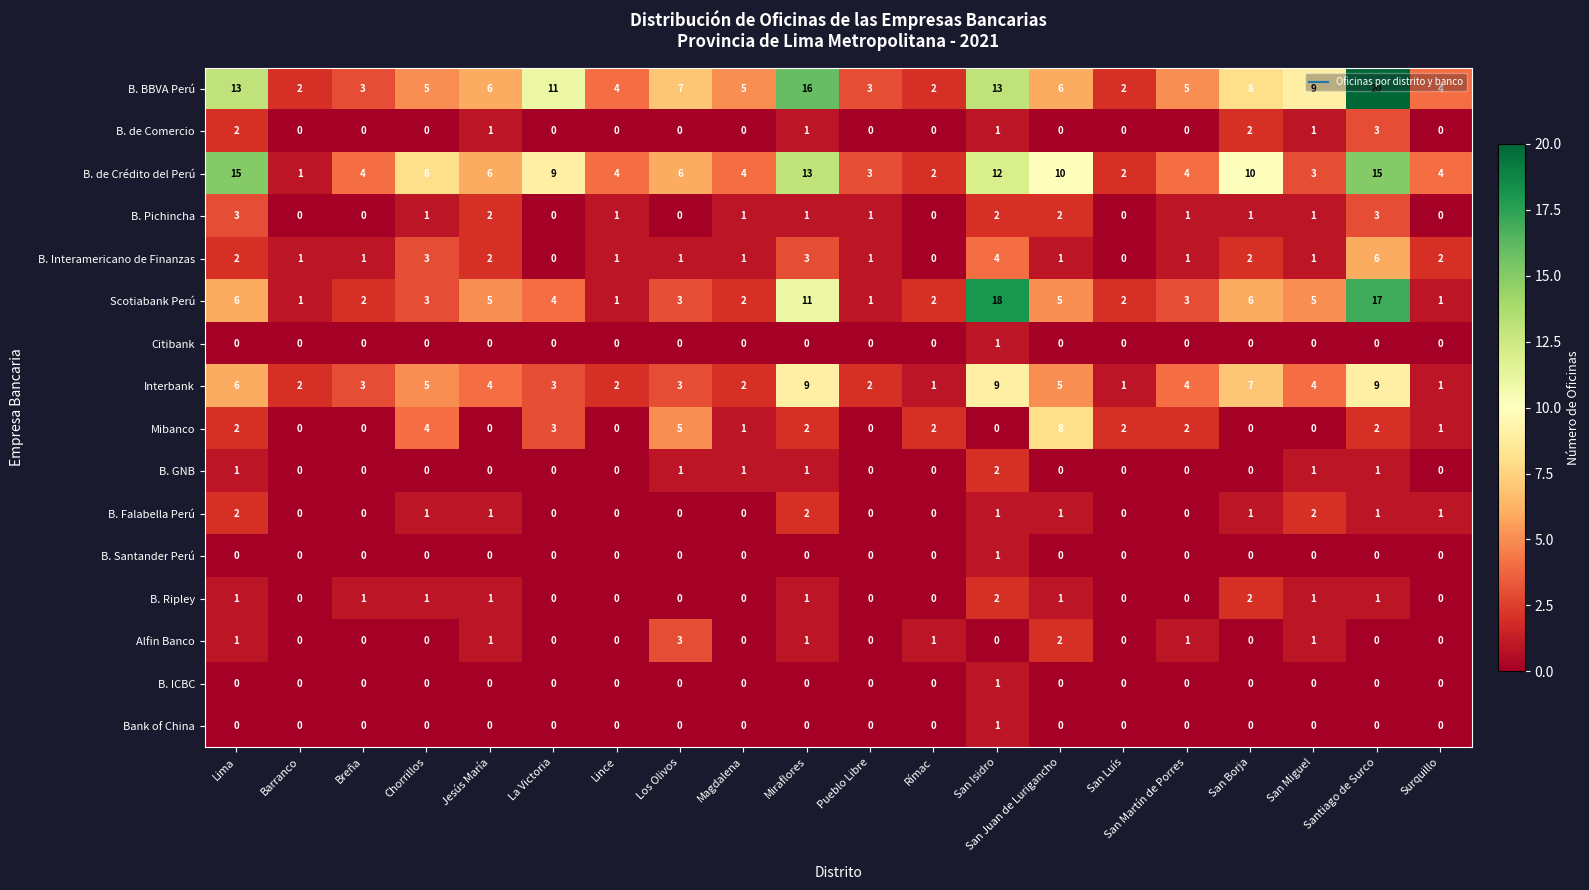

Which series has the largest total across all categories?

B. BBVA Perú